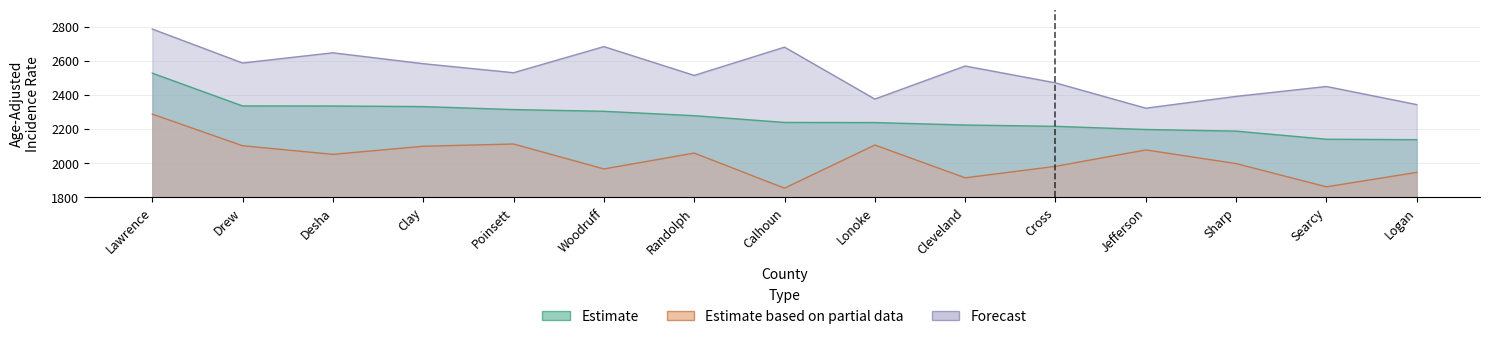

At which category does Estimate based on partial data reach its first local peak?

Poinsett